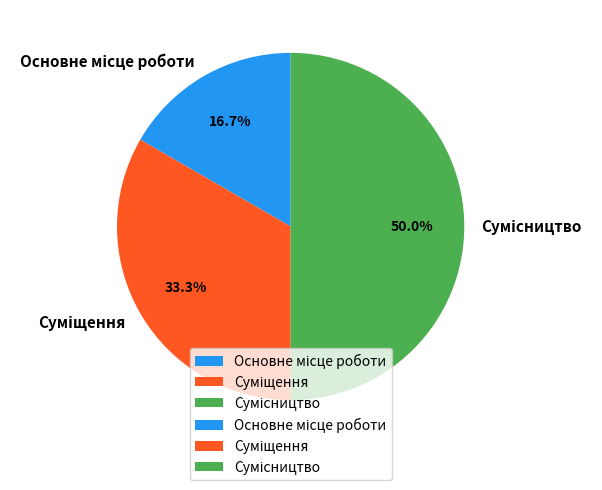

Count the number of slices in the pie.

3